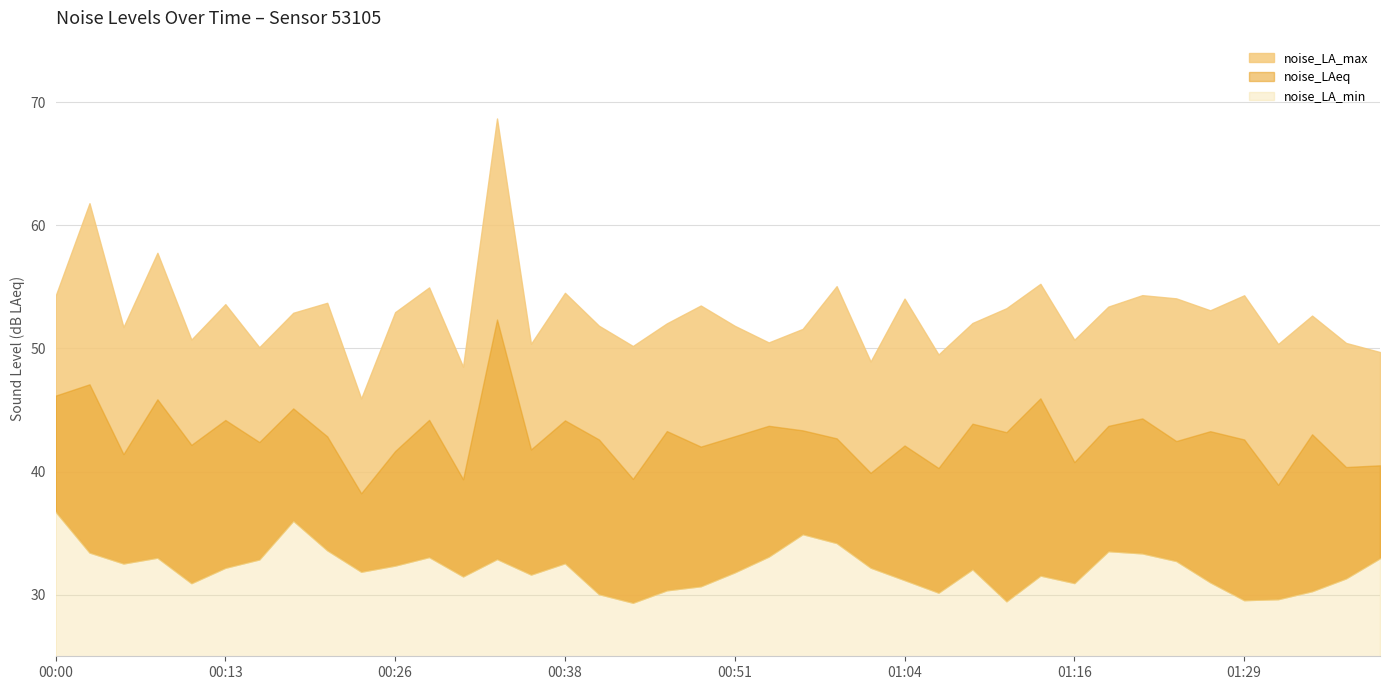

What is the total value across all series at 01:36?

122.2